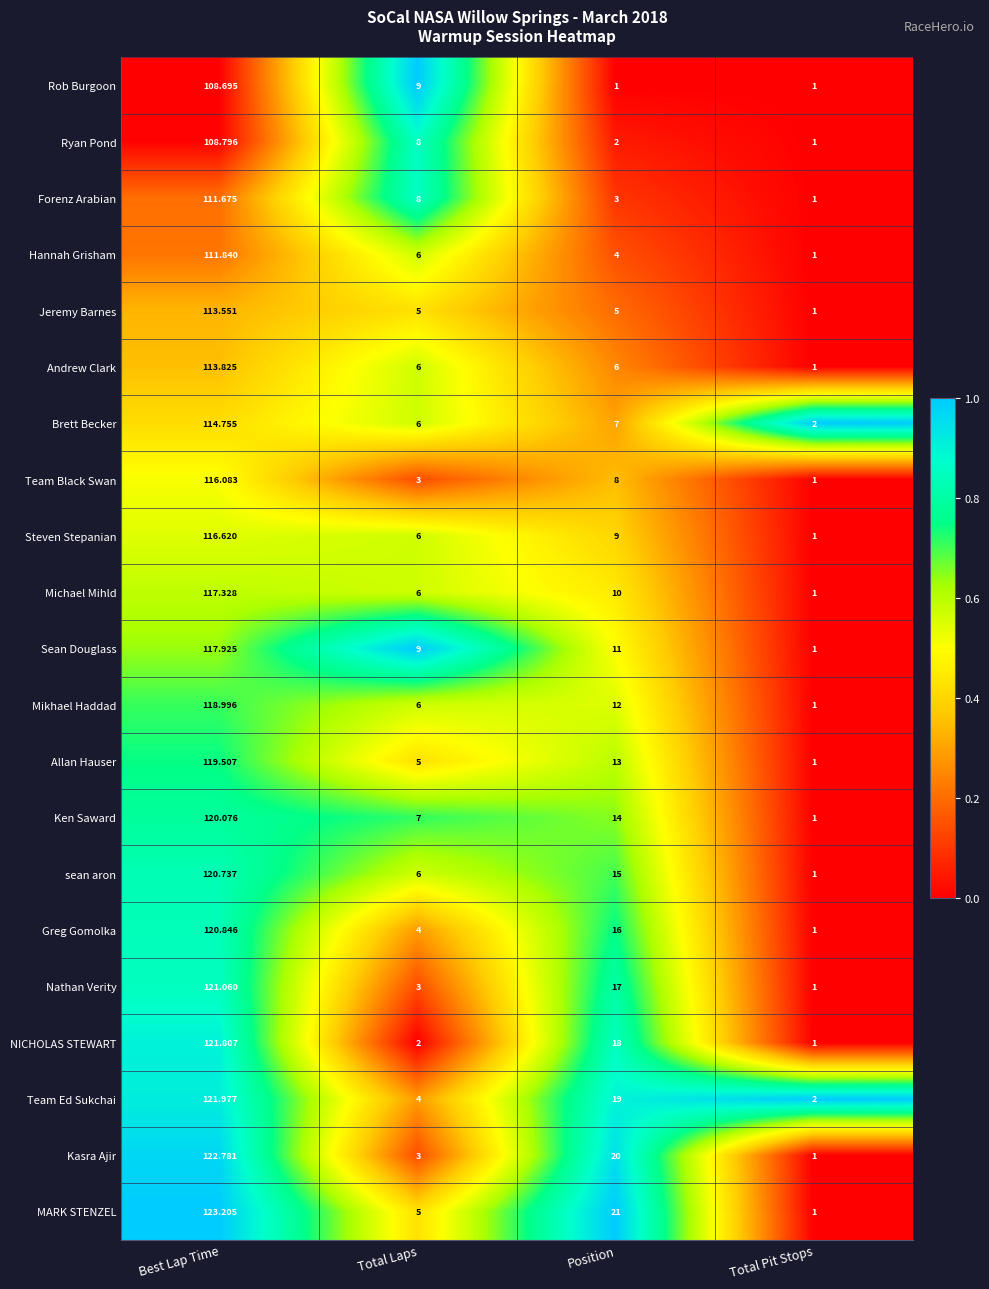

Is the value of Ken Saward at Total Pit Stops greater than the value of Nathan Verity at Total Laps?

No